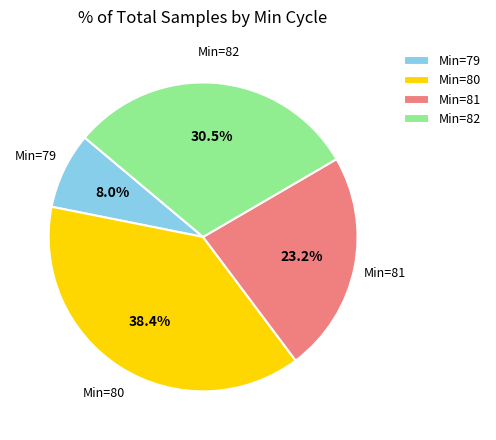

Is there a majority slice in this chart?

No